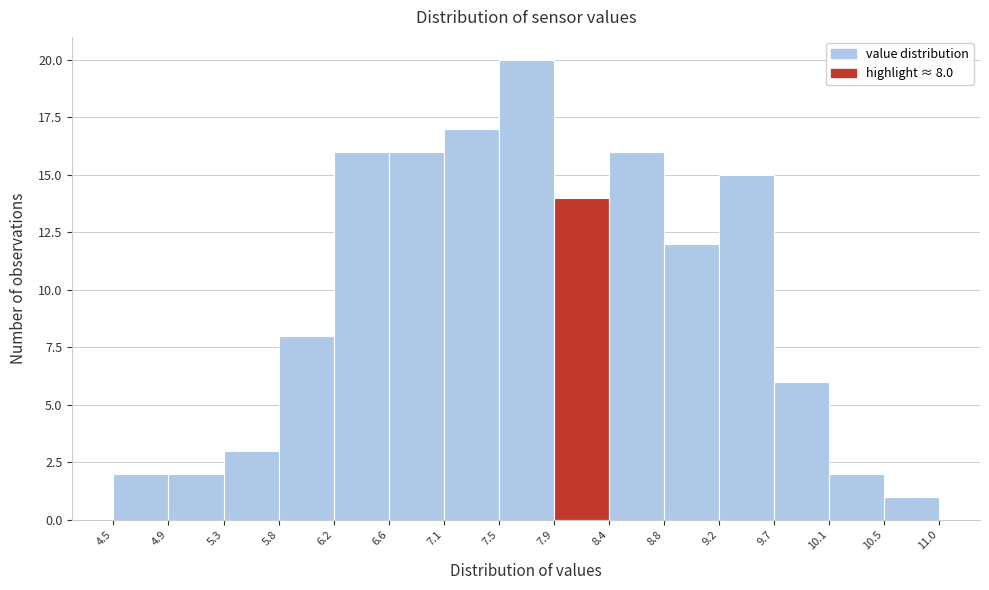

Which range on the x-axis has the tallest bar?

7.5 to 7.9